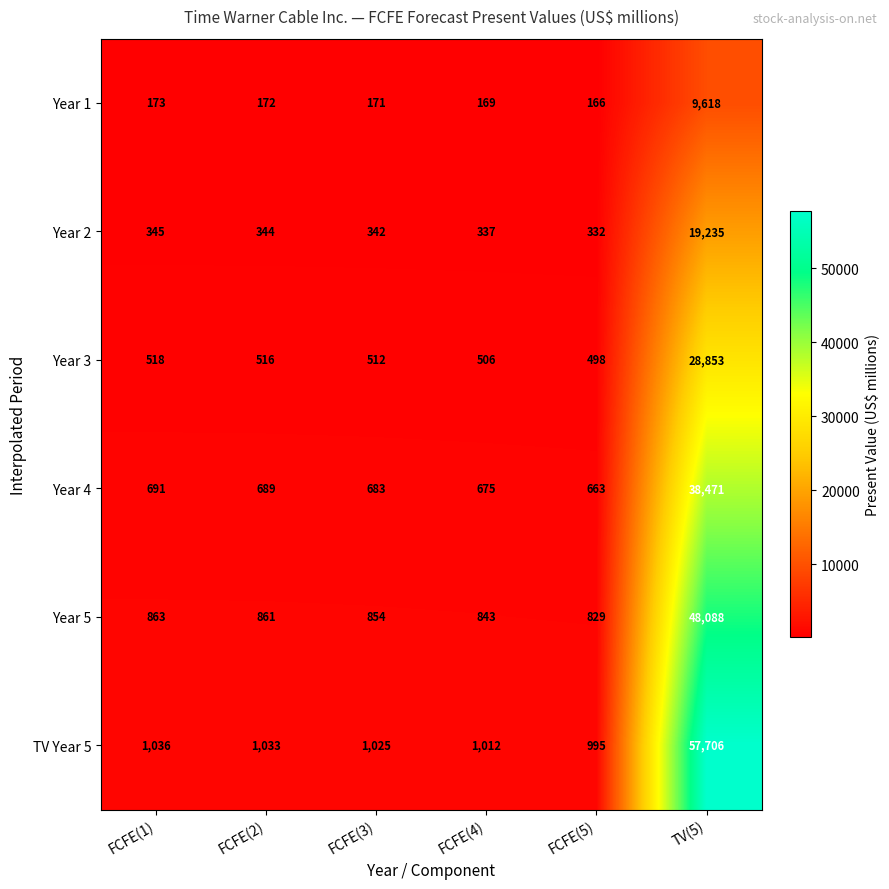

What is the total value across all series at FCFE(3)?

3587